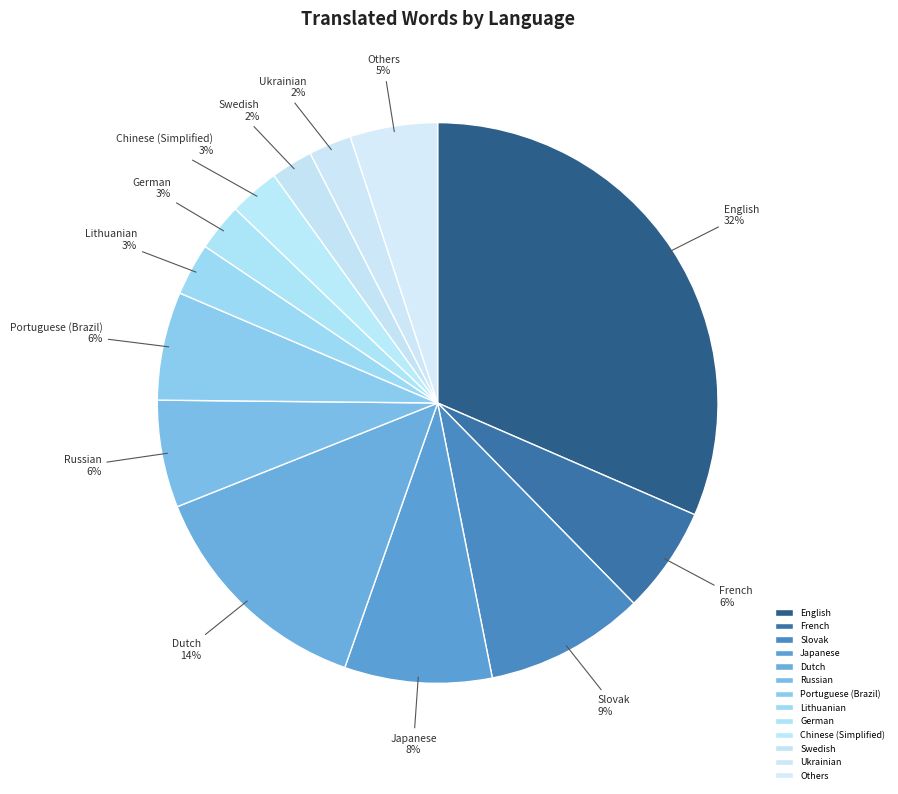

How many slices are in this pie chart?

13